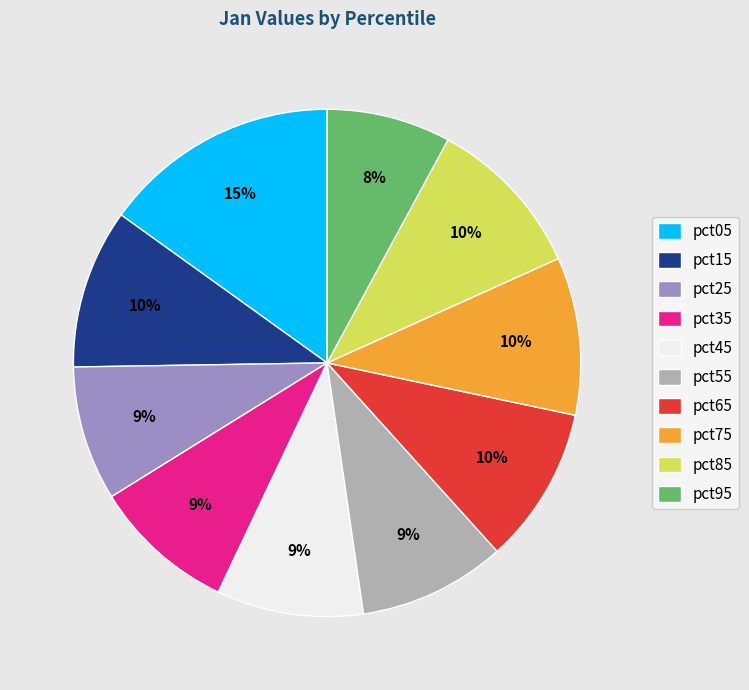

Does pct75 account for over 50% of the chart?

No